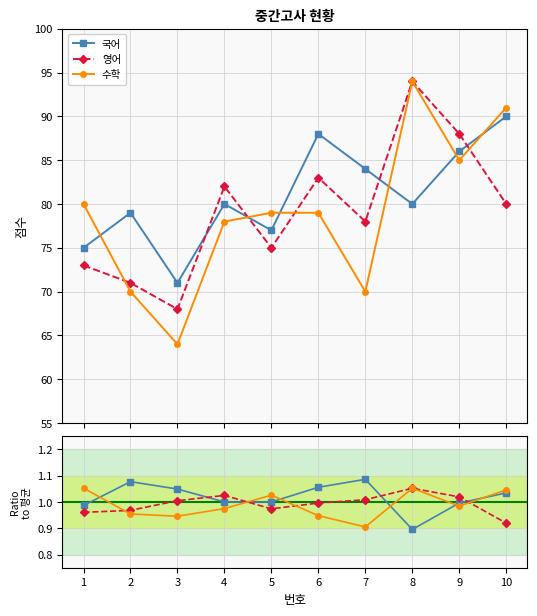

True or false: 국어 and 영어 cross at least once.

True